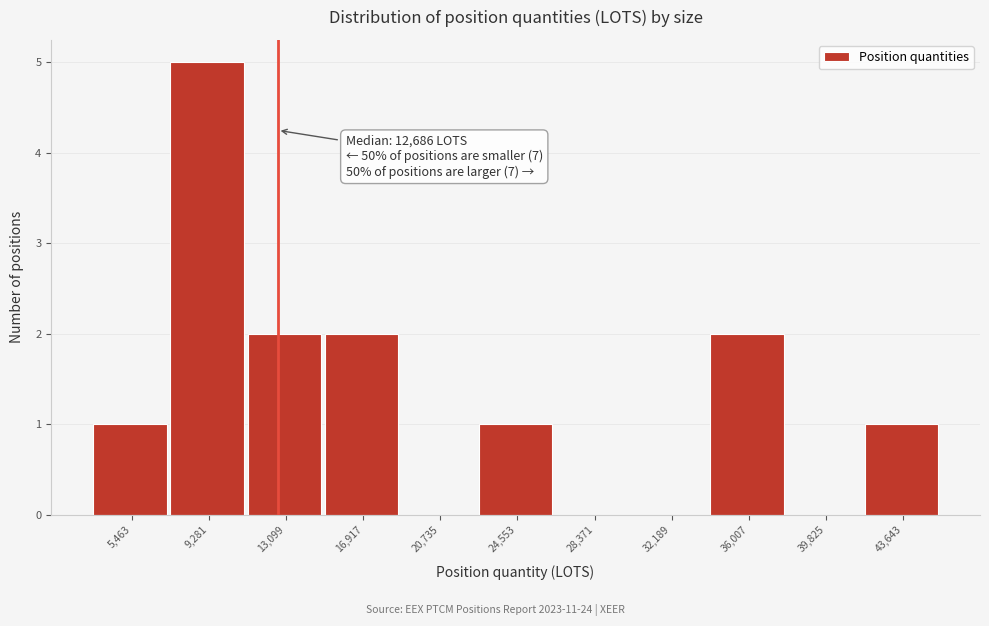

Which range on the x-axis has the tallest bar?

7500 to 11000